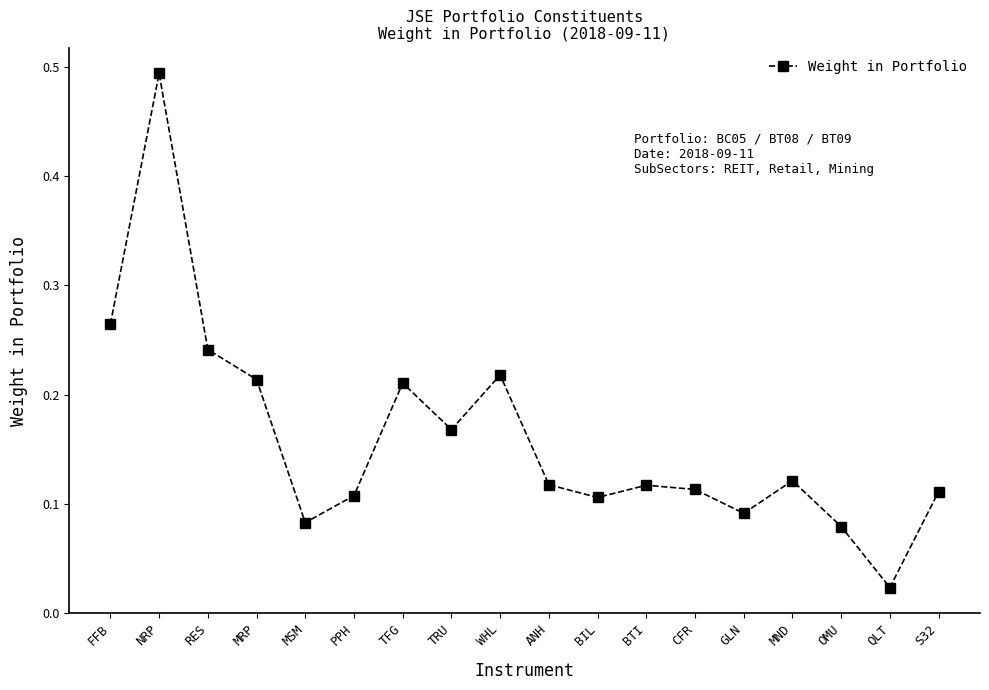

Which label corresponds to the smallest value in the chart?

QLT